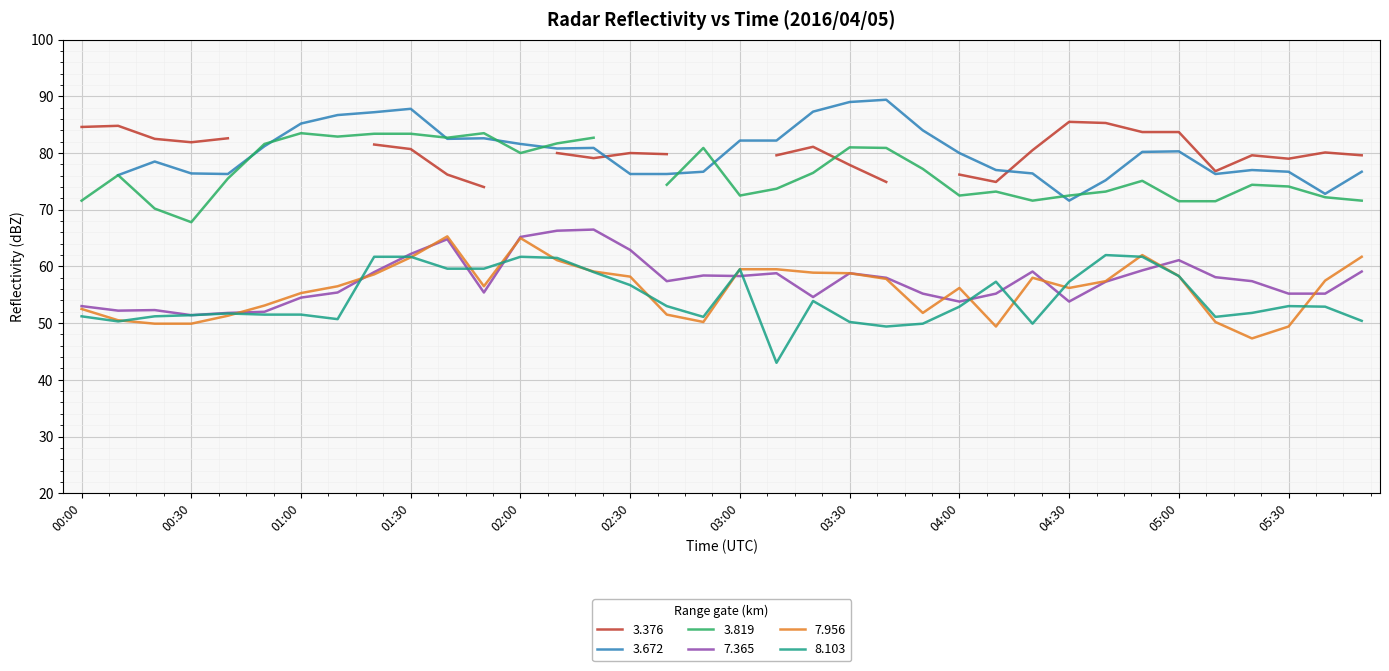

Between 04:30 and 04:40, which series saw the biggest shift?

  8.103